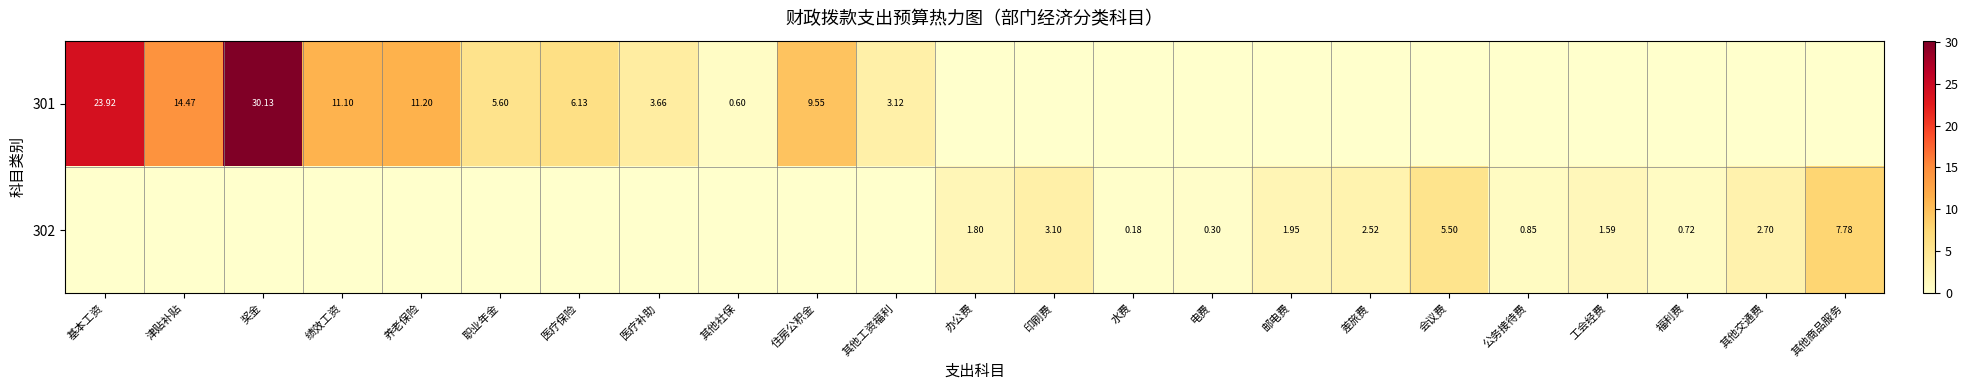

Is the value of 302 at 电费 greater than the value of 301 at 基本工资?

No